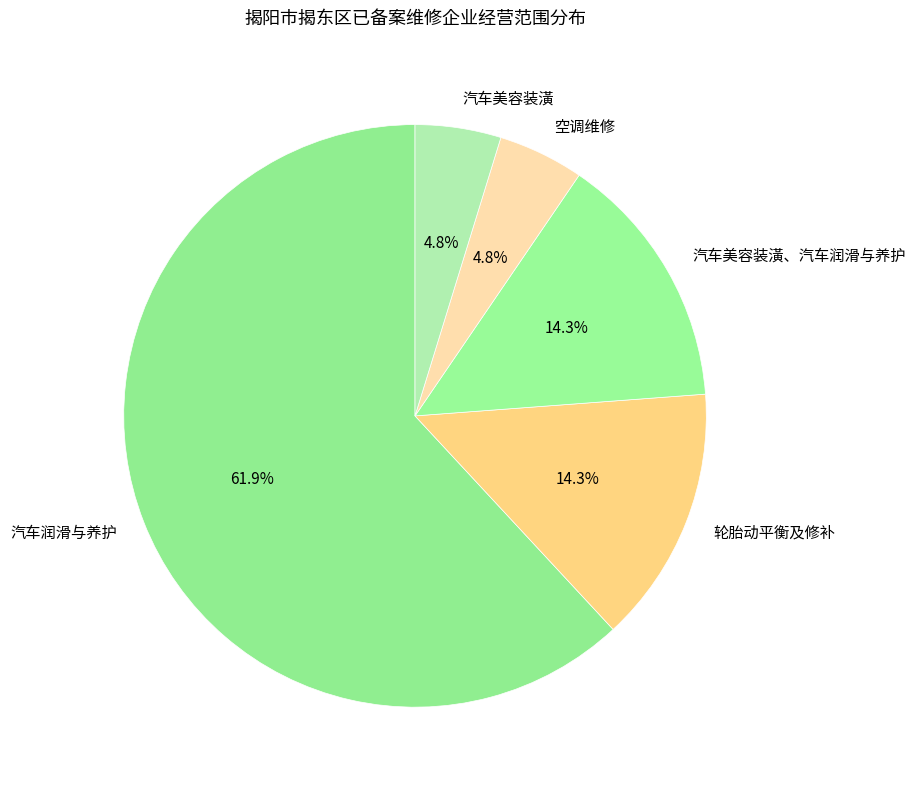

The 空调维修 slice represents 5% of the pie. True or false?

True